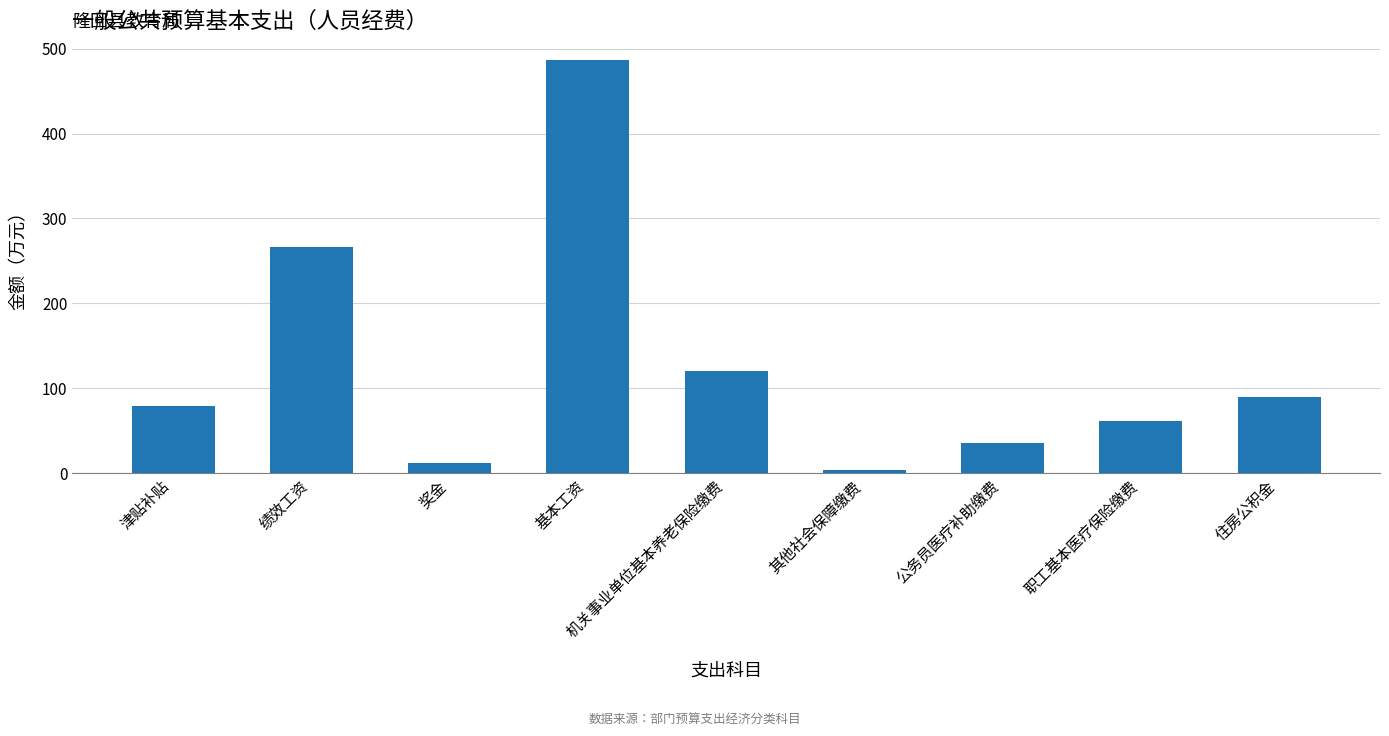

How many bars are there in total?

9